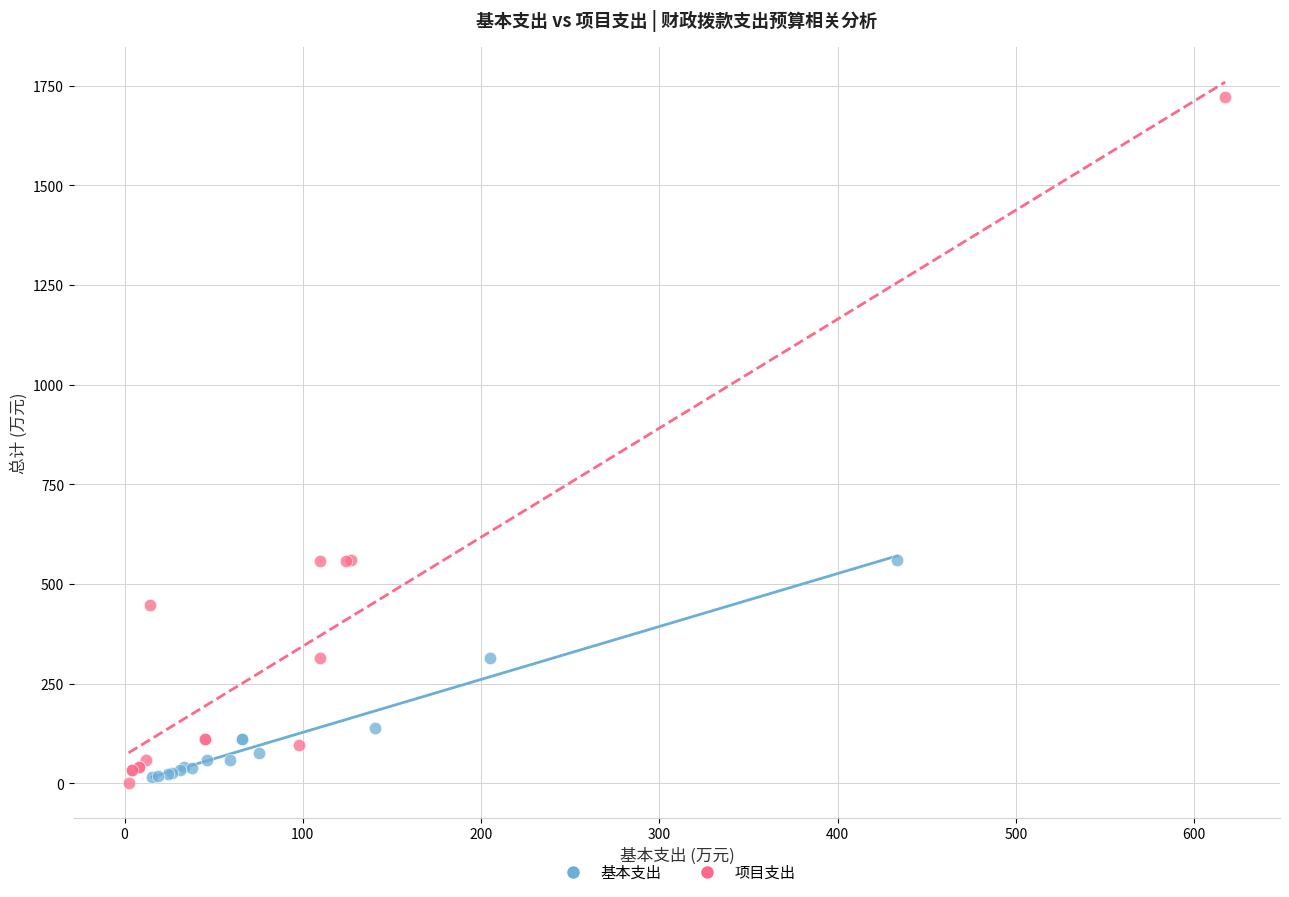

Which series reaches the maximum Y coordinate?

项目支出